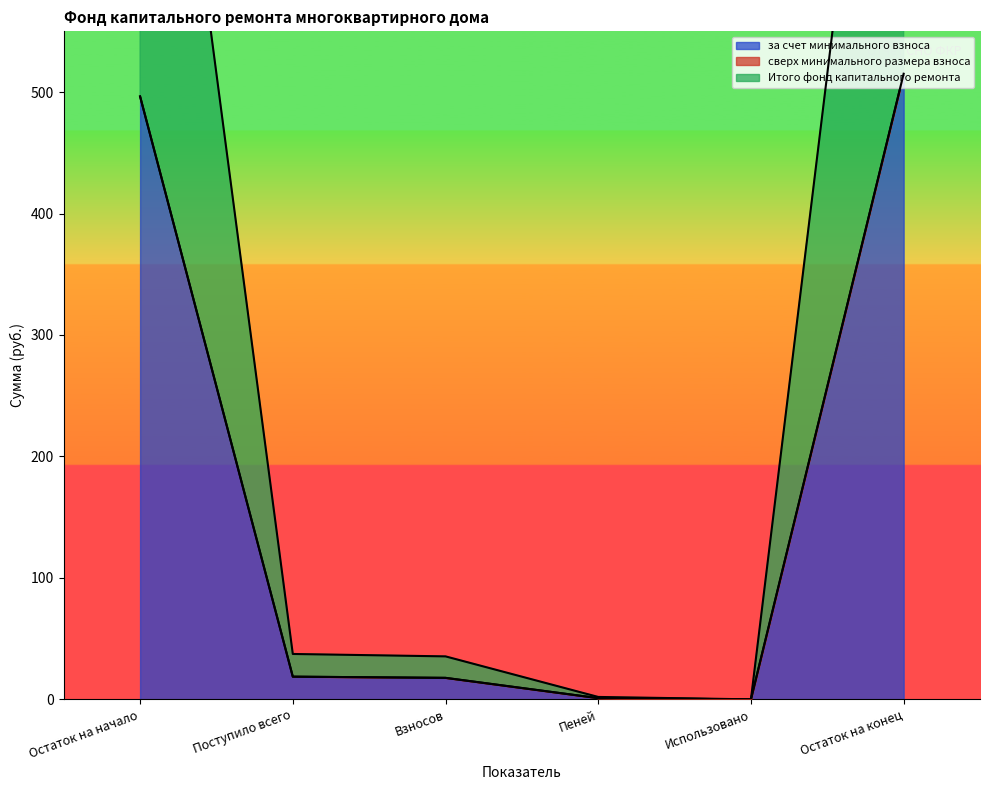

The Итого фонд капитального ремонта series shows 28.8 at Поступило всего. True or false?

False